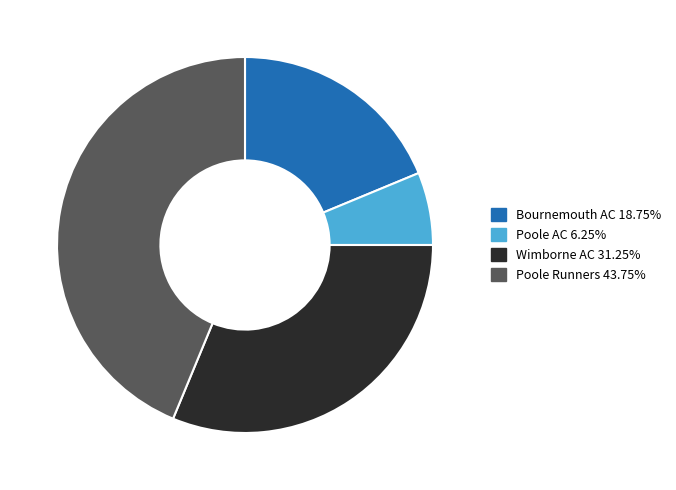

Which has a higher value, Poole AC or Wimborne AC?

Wimborne AC